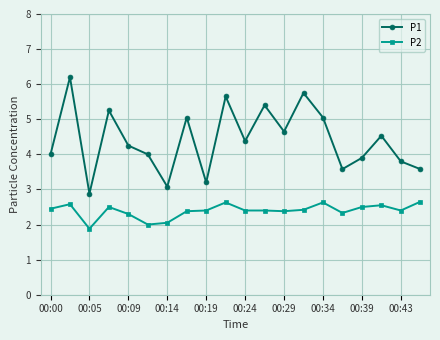

What are all the series names shown in the legend?

P1, P2